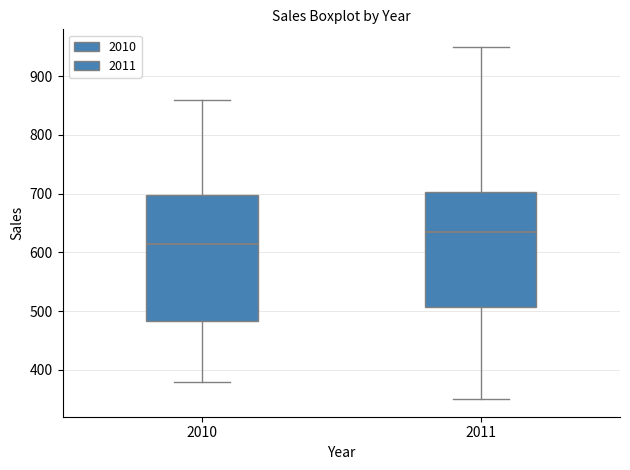

Where does the median line of the box at x = 2010 sit on the y-axis? The values are not printed on the chart, so give them approximately, as read against the axis.

620